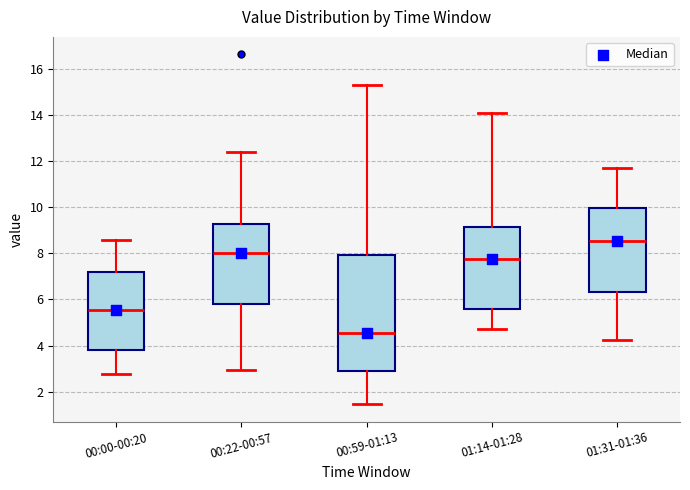

Where does the lower whisker of the box for 00:22-00:57 end on the y-axis? The values are not printed on the chart, so give them approximately, as read against the axis.

3.0